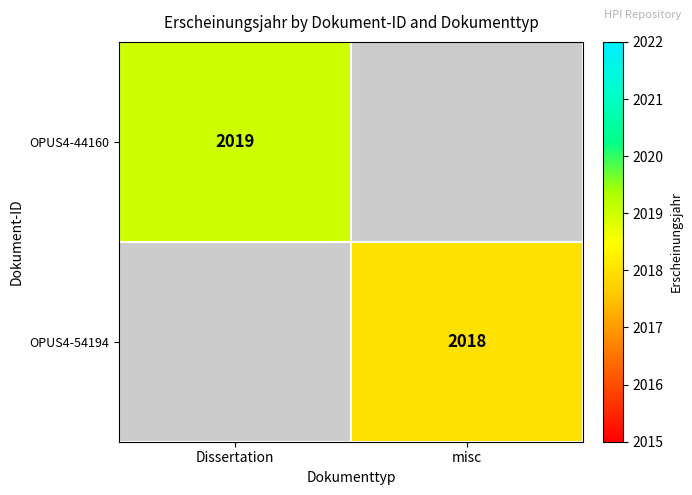

The value of OPUS4-44160 at Dissertation is 2019. True or false?

True